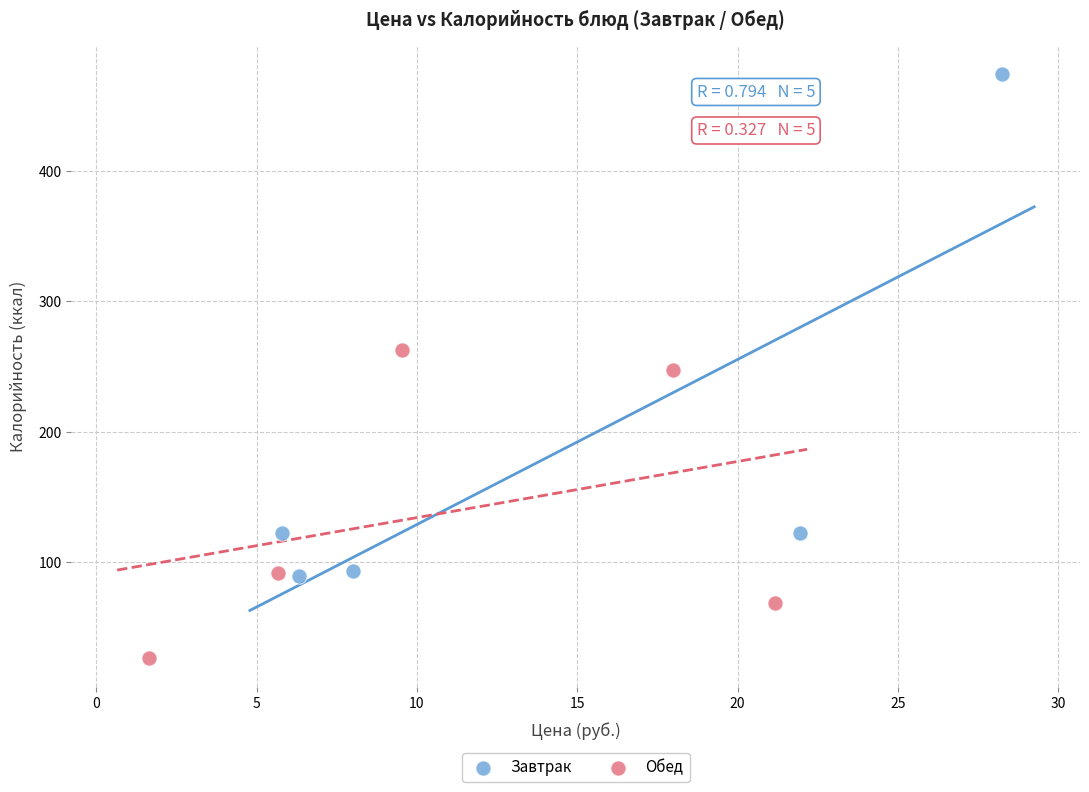

Which series reaches the minimum Y coordinate?

Обед